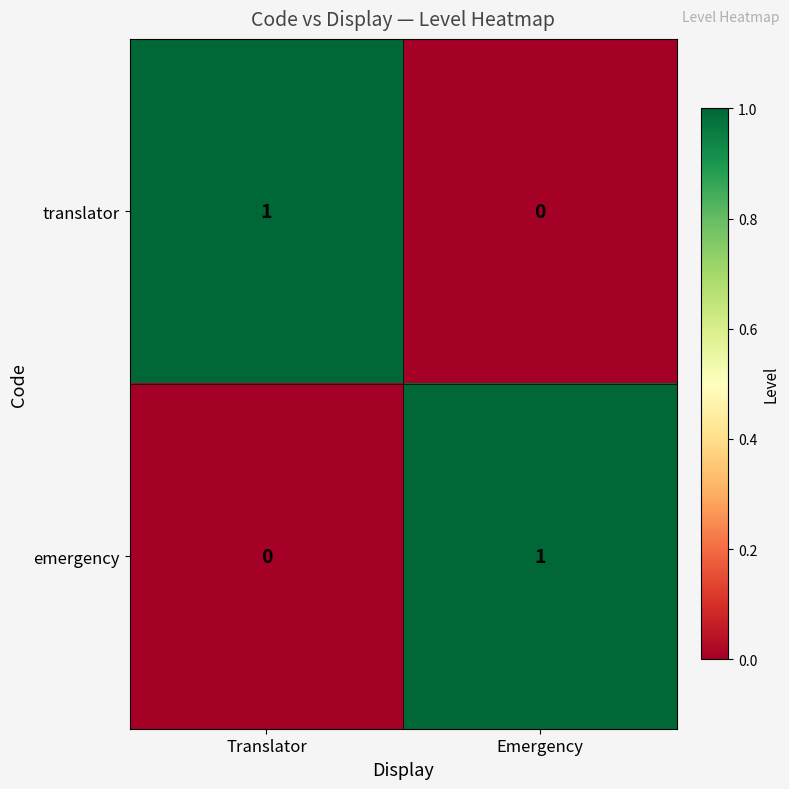

Is it true that translator equals 0 at Emergency?

True